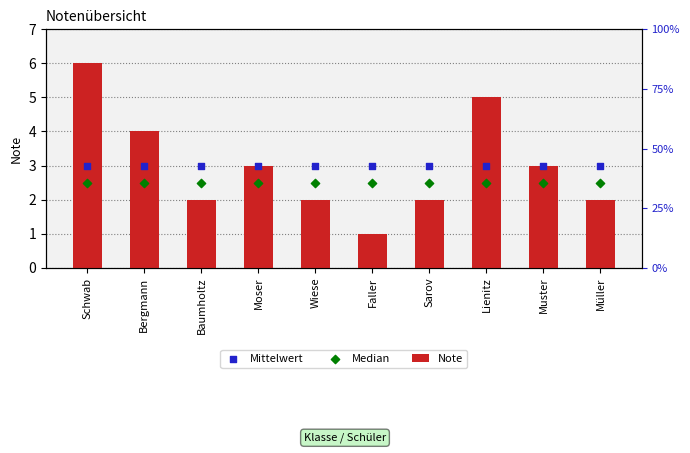

Which series has the largest total across all categories?

Note